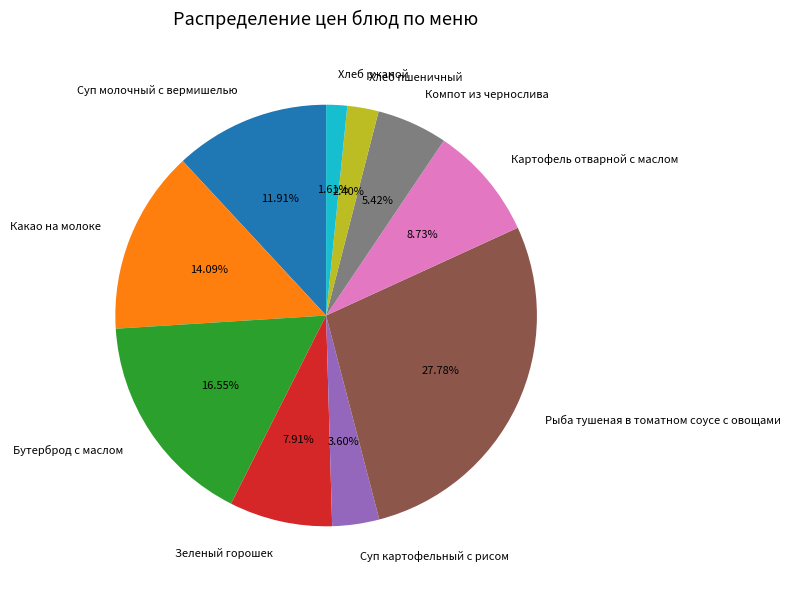

To the nearest percent, what portion does Бутерброд с маслом represent?

17%